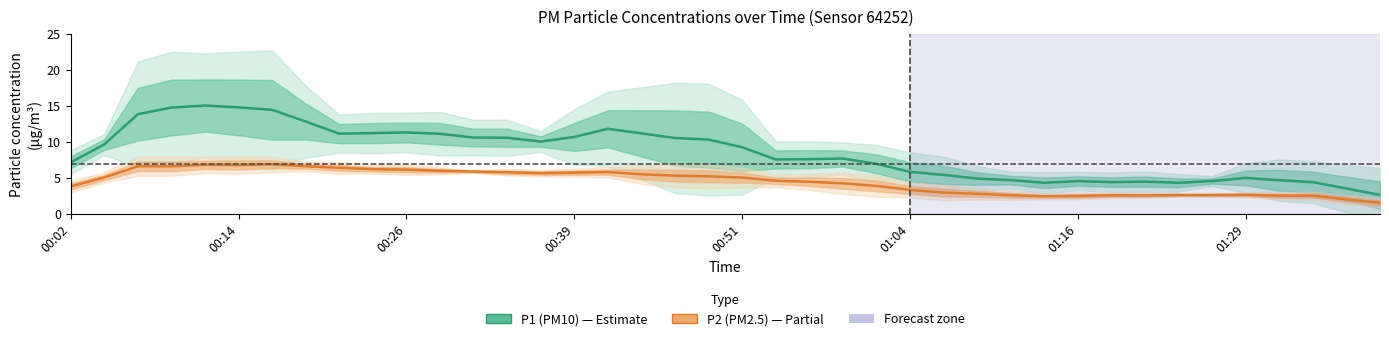

The P2 (PM2.5) series shows 4.2 at 28. True or false?

False